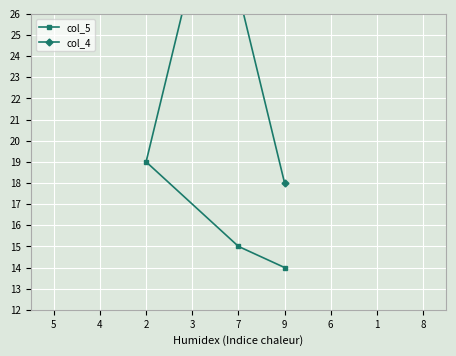

Rank the series by their maximum value, from lowest to highest.

col_5, col_4